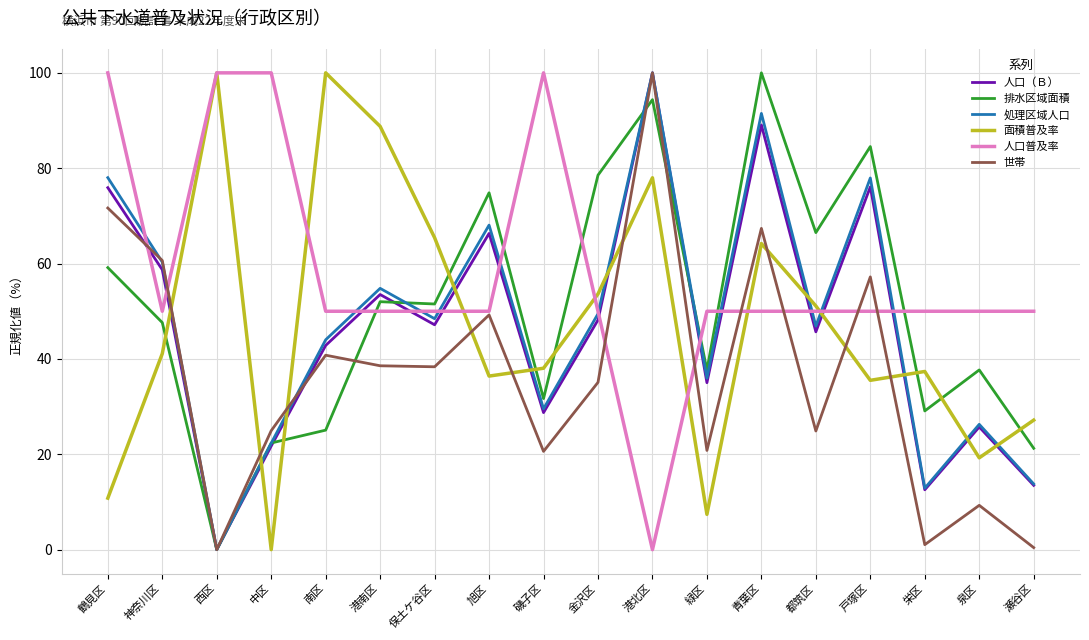

How many times do 人口普及率 and 処理区域人口 cross each other?

12